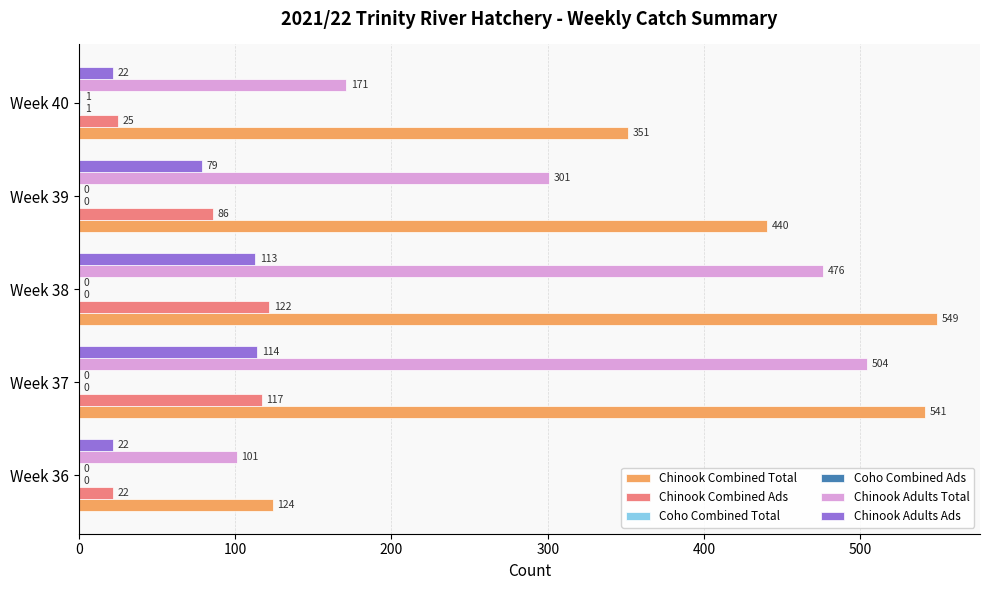

Which series has the widest spread of values?

Chinook Combined Total